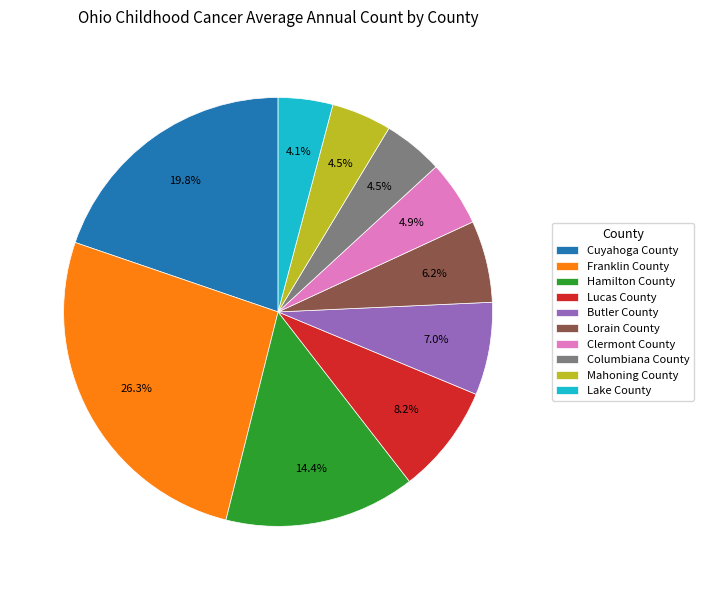

How many segments does this pie chart have?

10